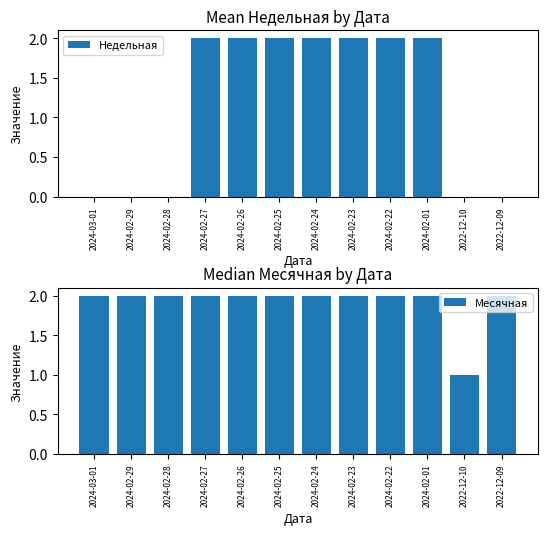

How many bars are there in each group?

2